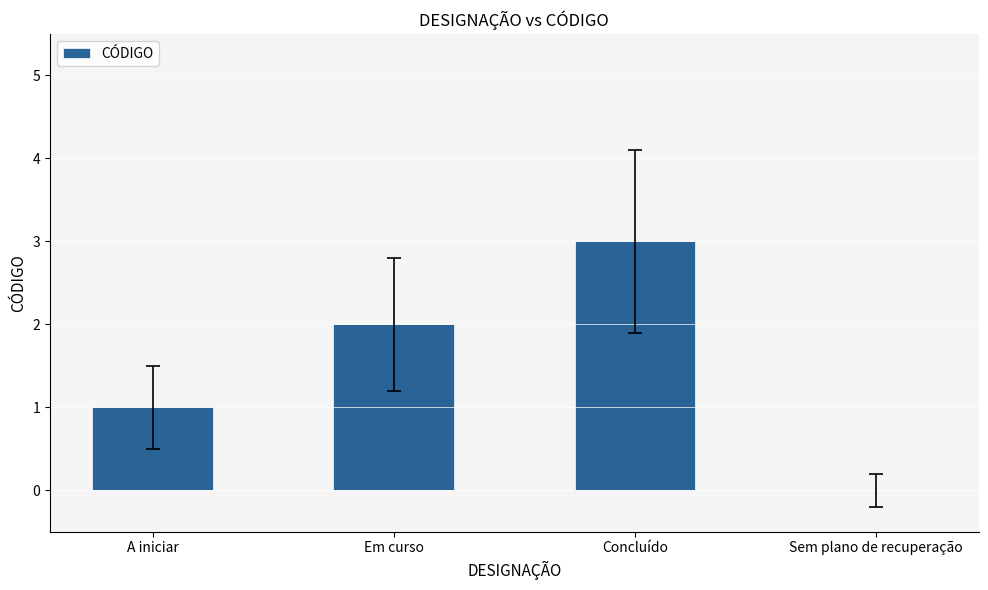

Is it true that the value at A iniciar is 0?

False